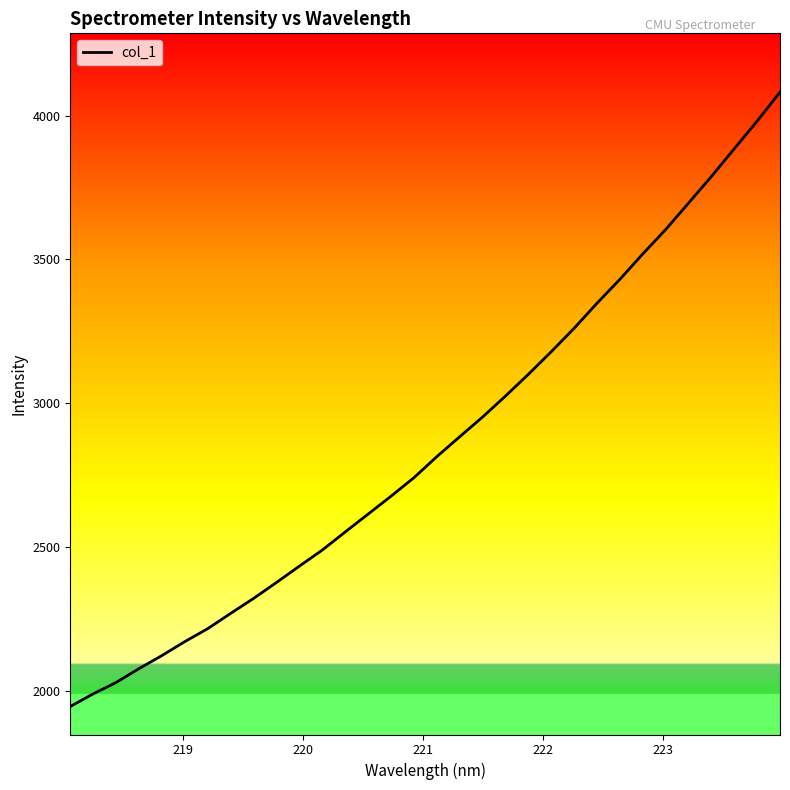

What is the minimum value shown in the chart?

1946.4